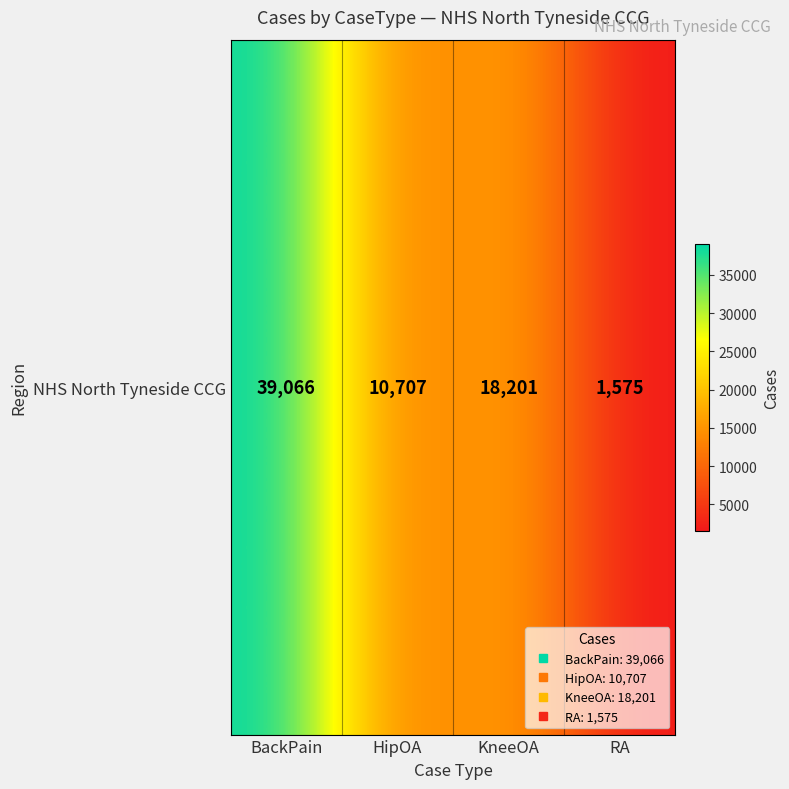

Which has a higher value, BackPain or HipOA?

BackPain